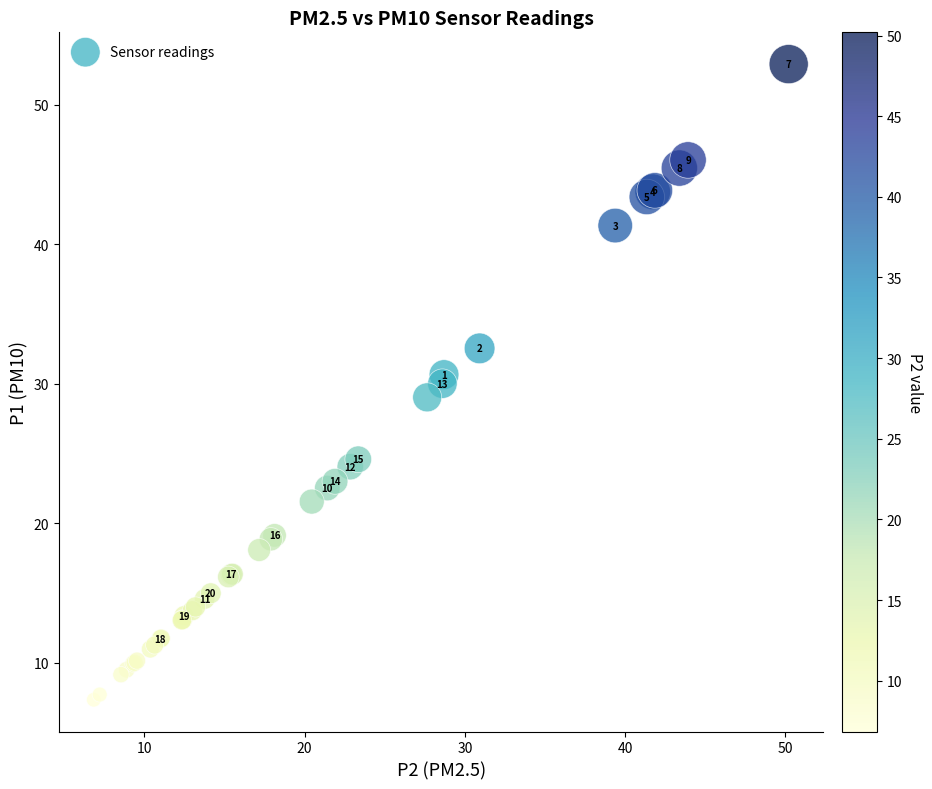

What Y value in the scatter plot is closest to 30?

30.0